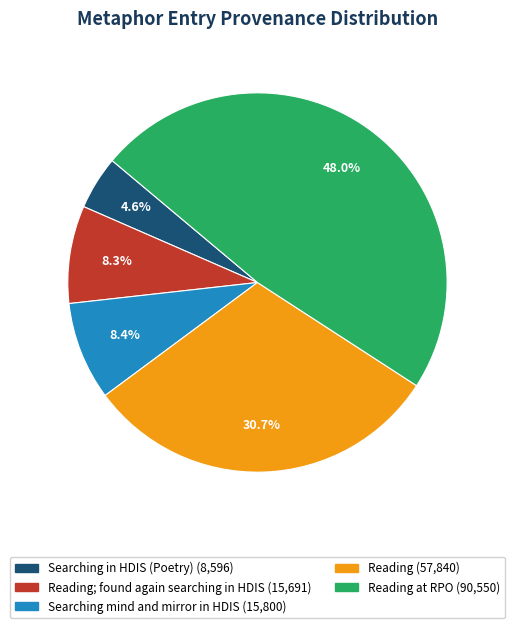

Does any single category account for the majority?

No